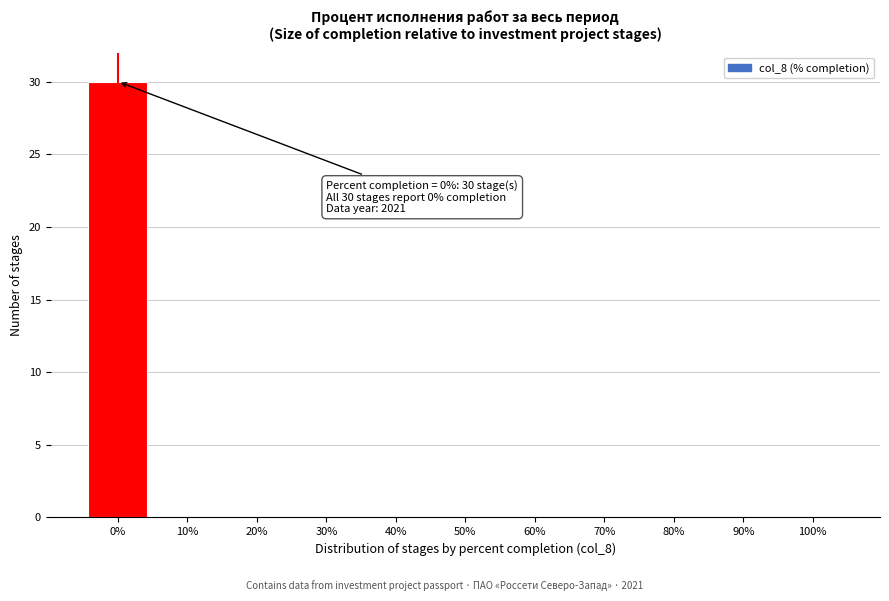

Reading left to right, list all the values displayed in this chart.

0%=30	10%=0	20%=0	30%=0	40%=0	50%=0	60%=0	70%=0	80%=0	90%=0	100%=0